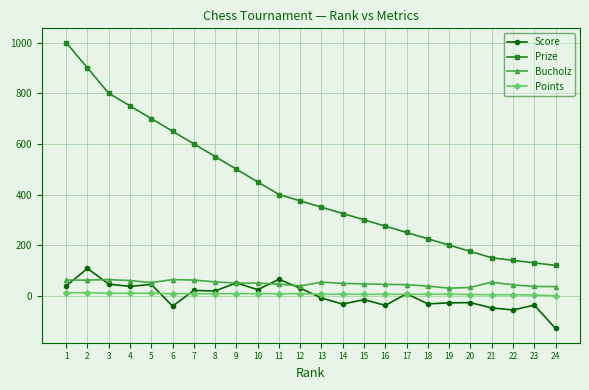

Which series changed the most between 5 and 13?

Prize